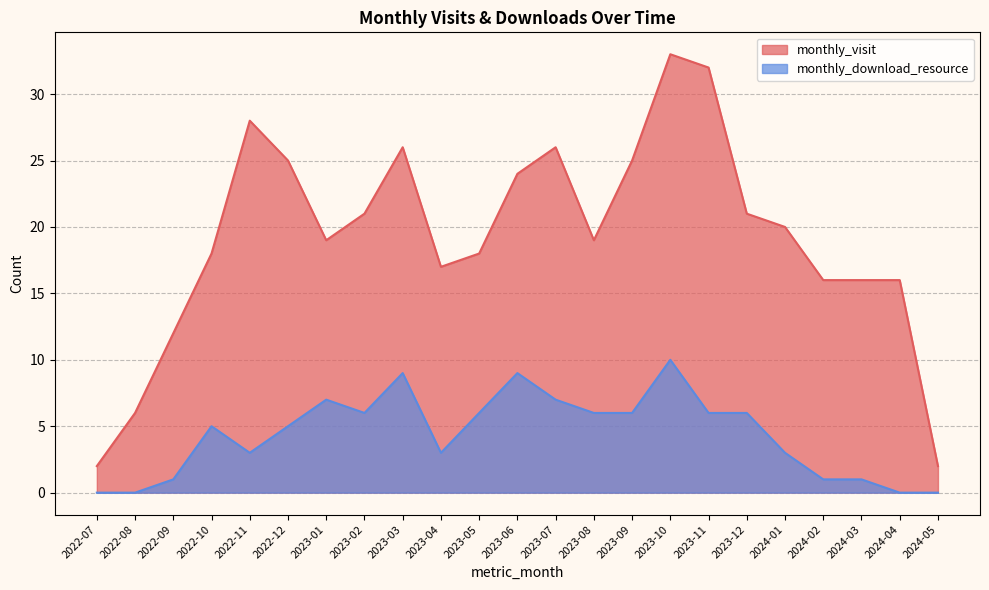

At which label is monthly_visit closest to 17?

2023-04